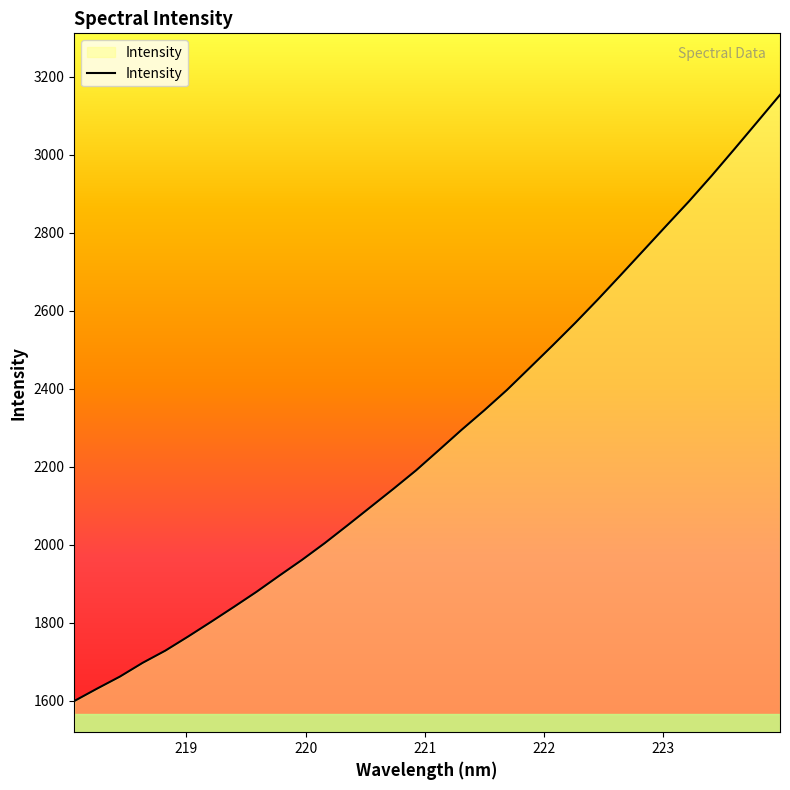

What is the difference between the maximum and minimum values?

1554.5